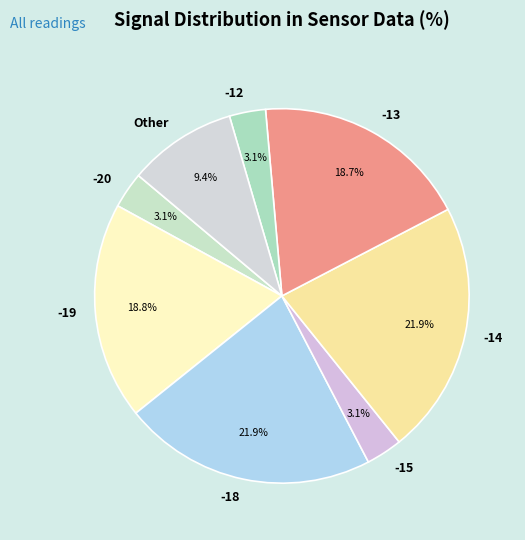

Combined, do Other and -20 account for over 50%?

No